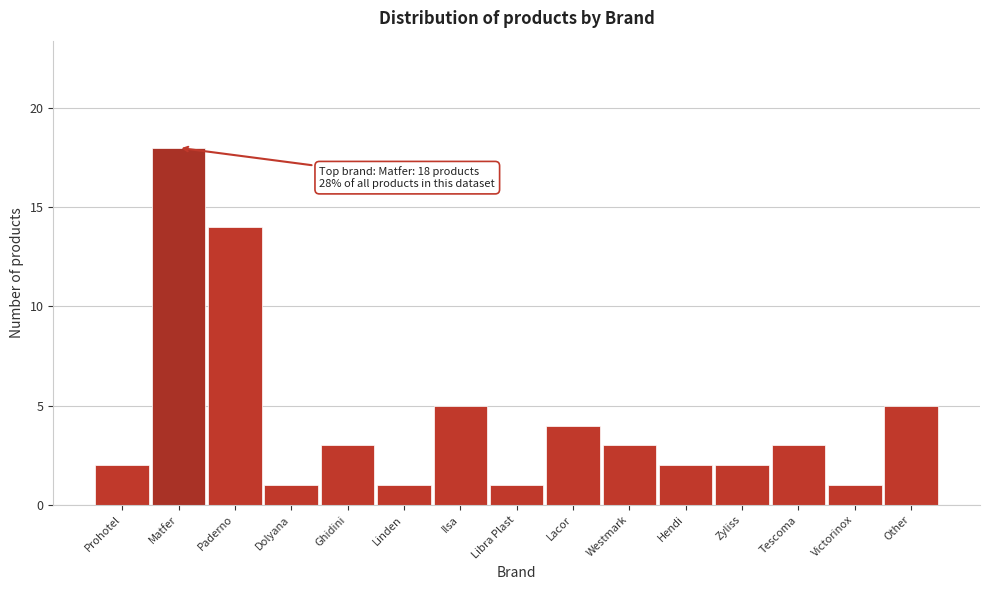

Reading left to right, what are all the values shown in this chart?

2	18	14	1	3	1	5	1	4	3	2	2	3	1	5